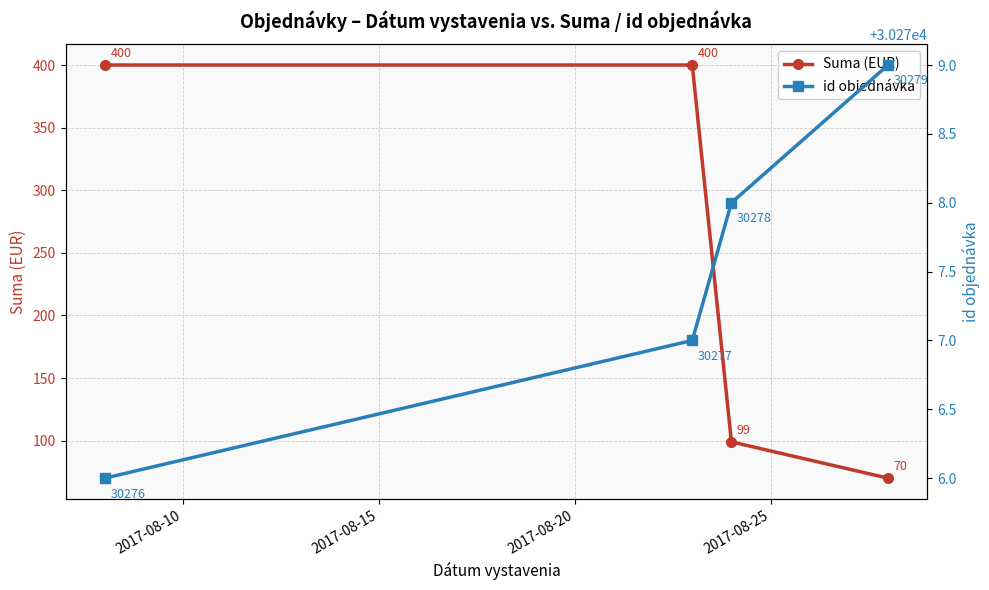

What is the highest value of the Suma (EUR) series?

400